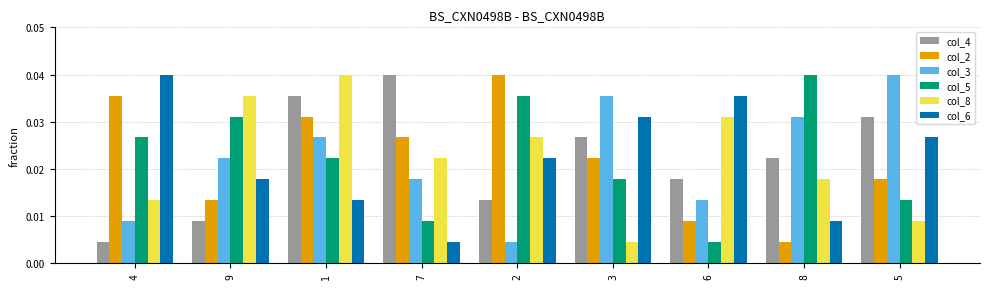

Is the value of col_5 at 4 greater than the value of col_3 at 2?

Yes